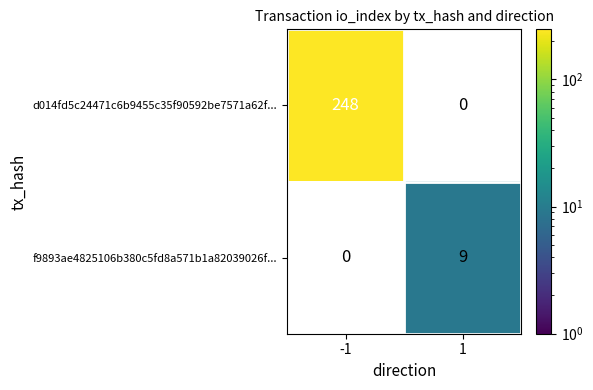

At how many categories does at least one series exceed 197?

1